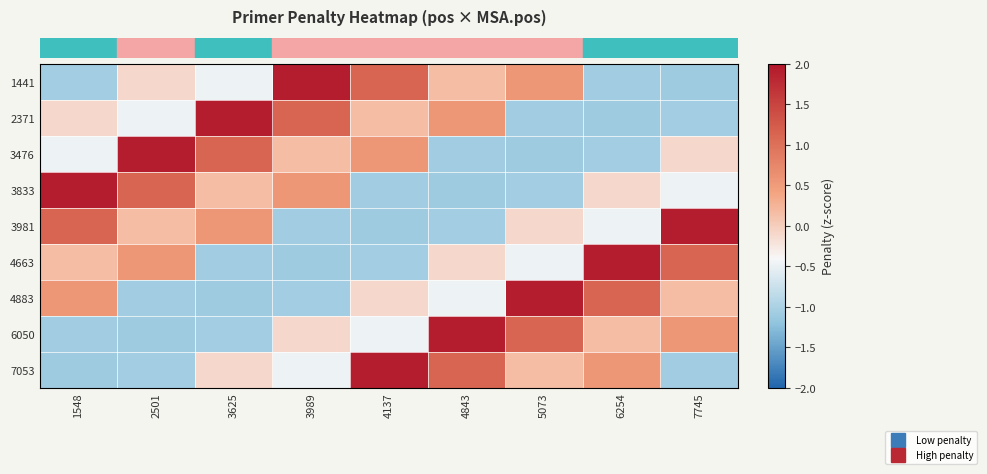

Which has a higher value, 2501 or 3625?

2501